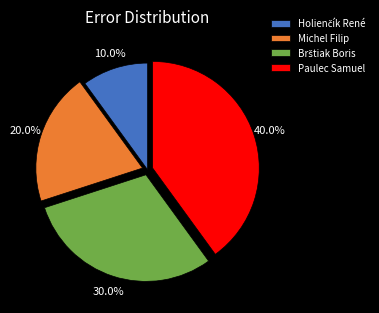

What portion of the pie excludes Paulec Samuel?

60.0%